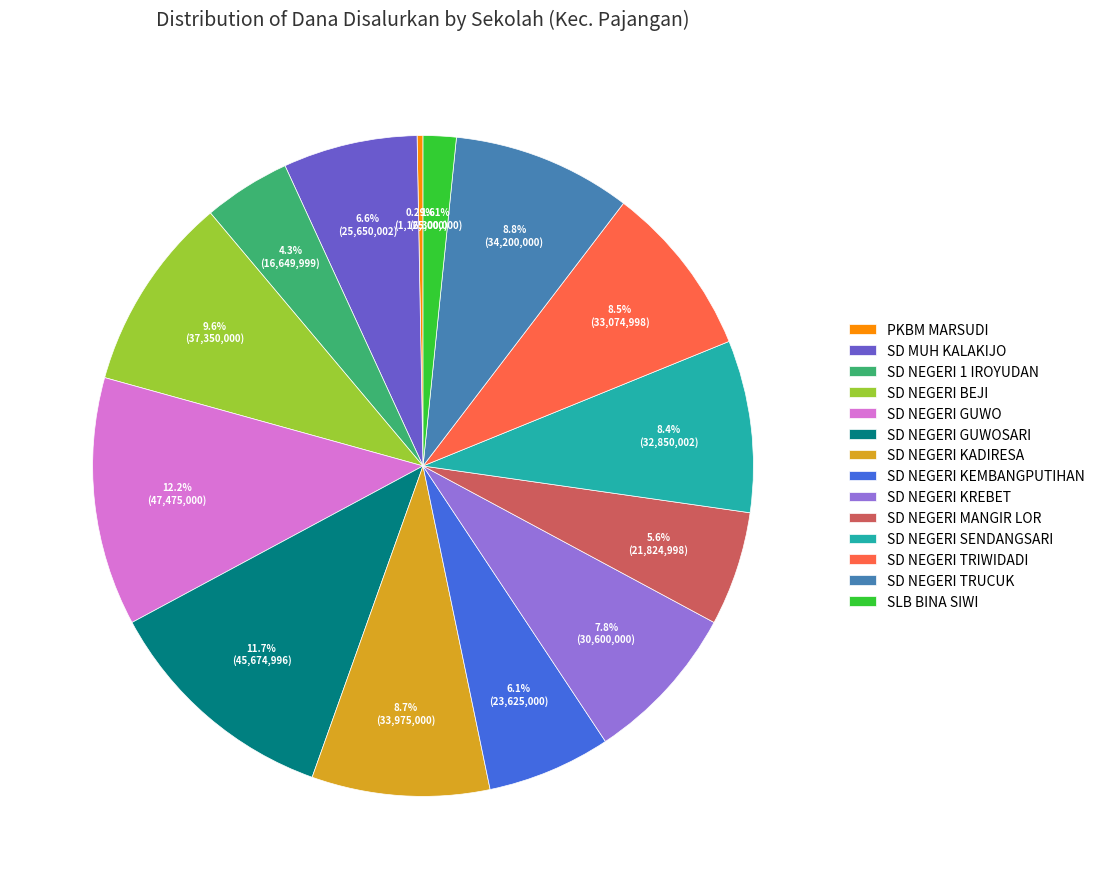

The SD NEGERI SENDANGSARI slice represents 8% of the pie. True or false?

True